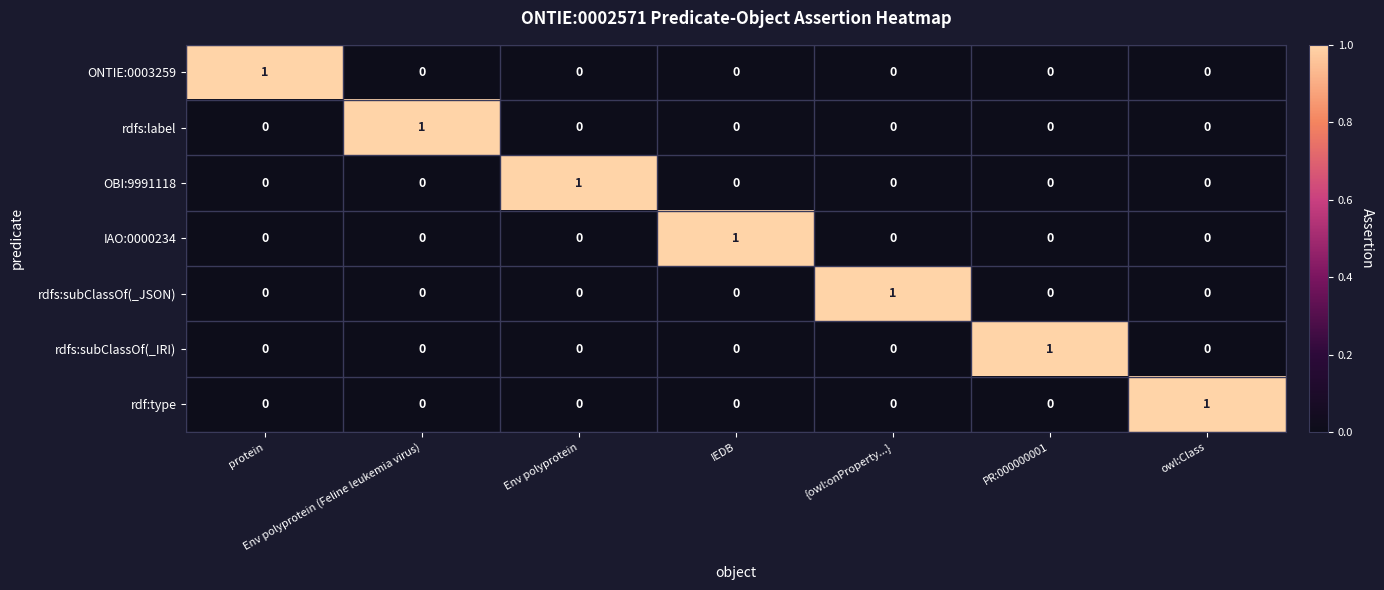

True or false: rdfs:subClassOf(_IRI) has a value of 1 at PR:000000001.

True